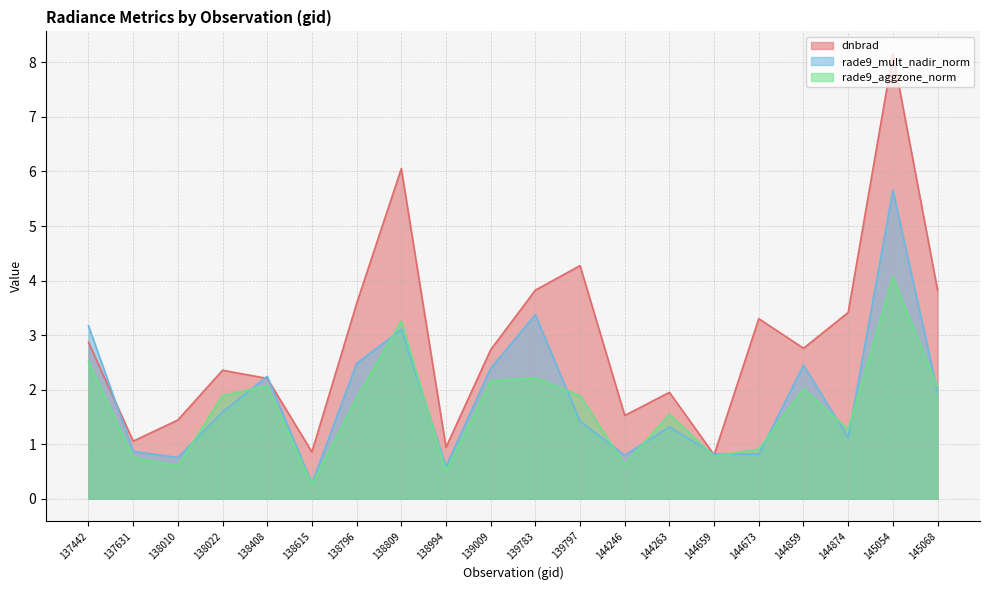

True or false: rade9_mult_nadir_norm and rade9_aggzone_norm cross at least once.

True